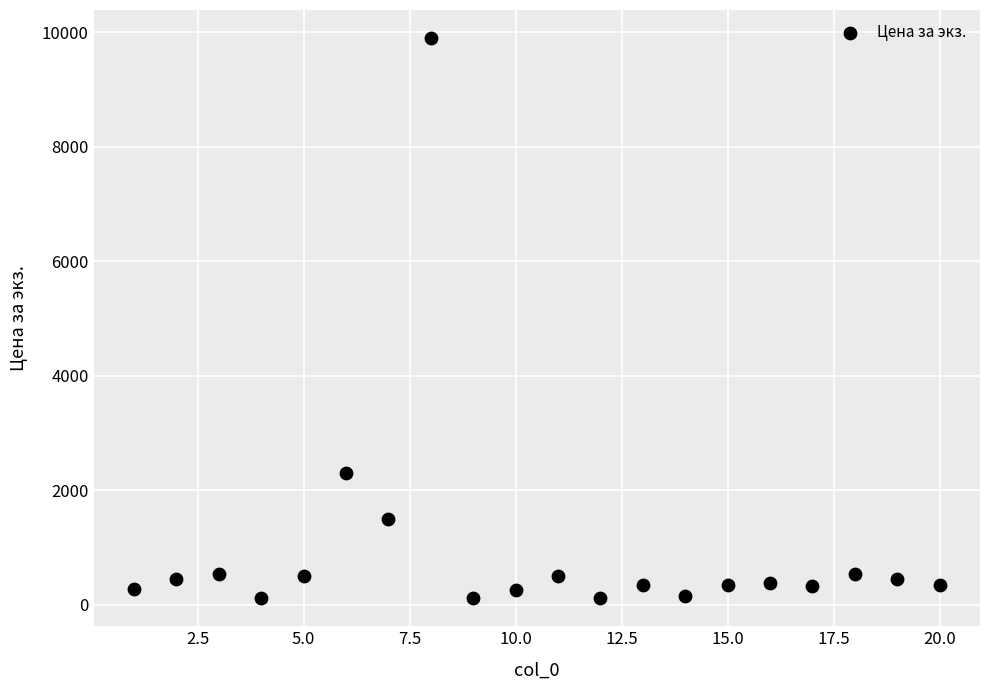

What Y value in the scatter plot is closest to 5005?

2300